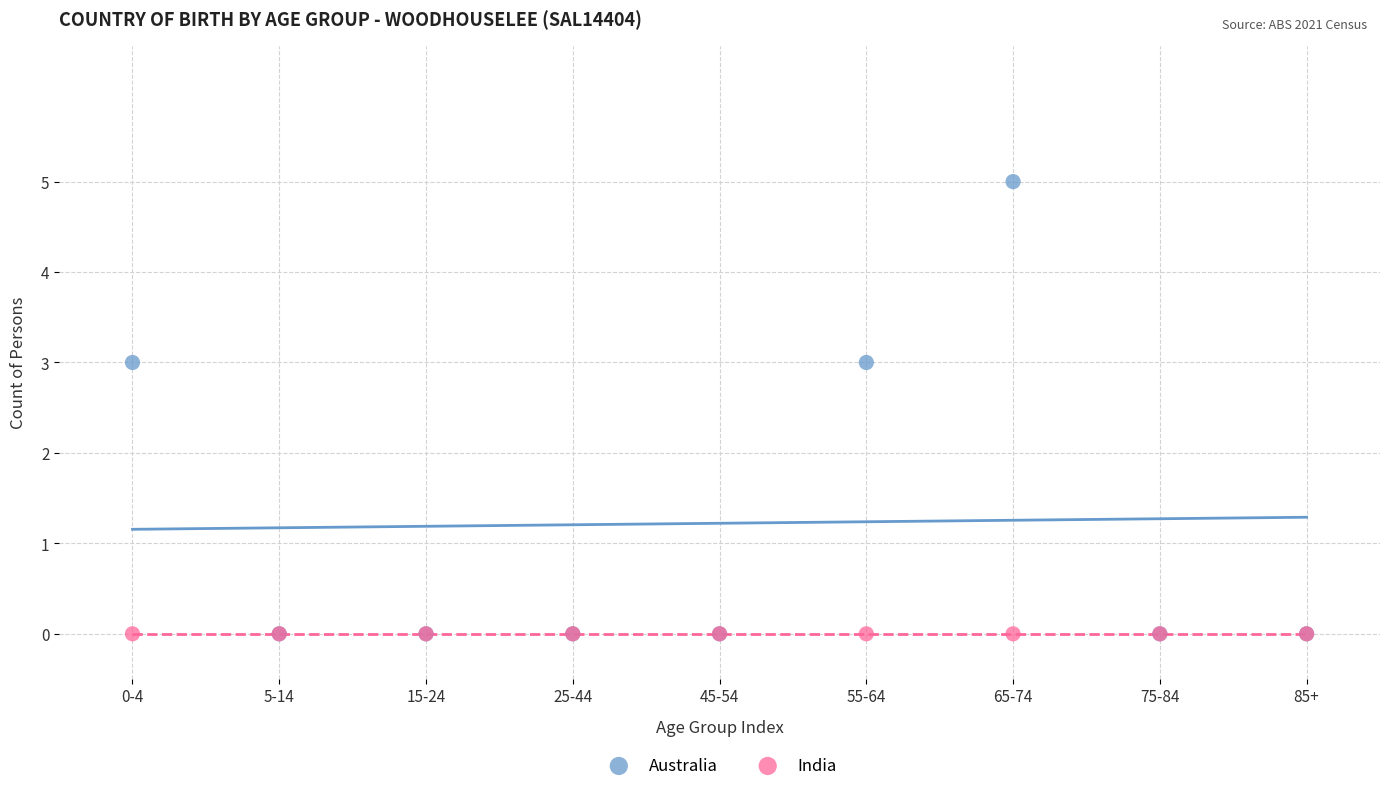

Which series reaches the maximum Y coordinate?

Australia